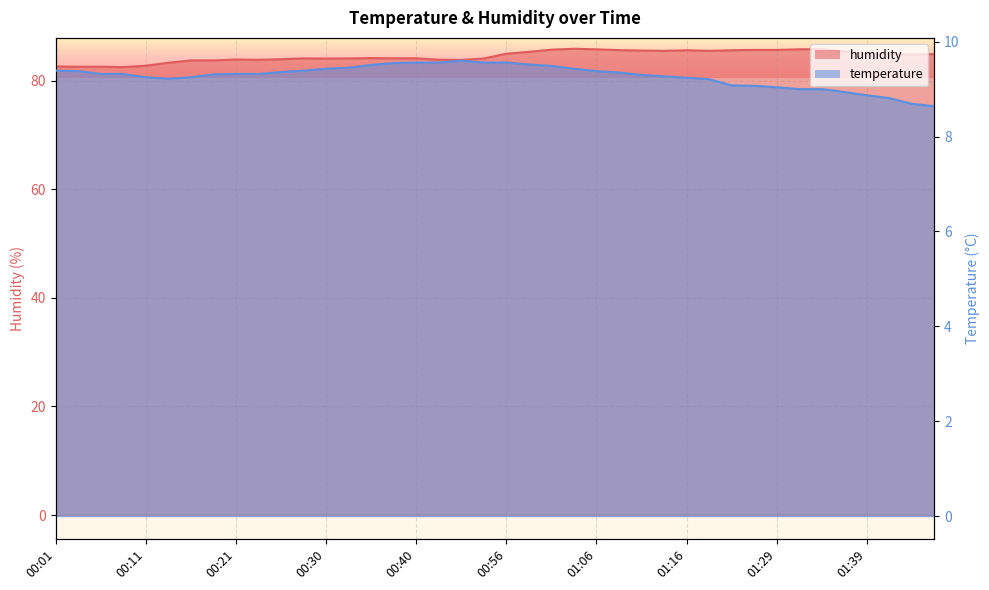

At which category does temperature reach its first local peak?

00:45